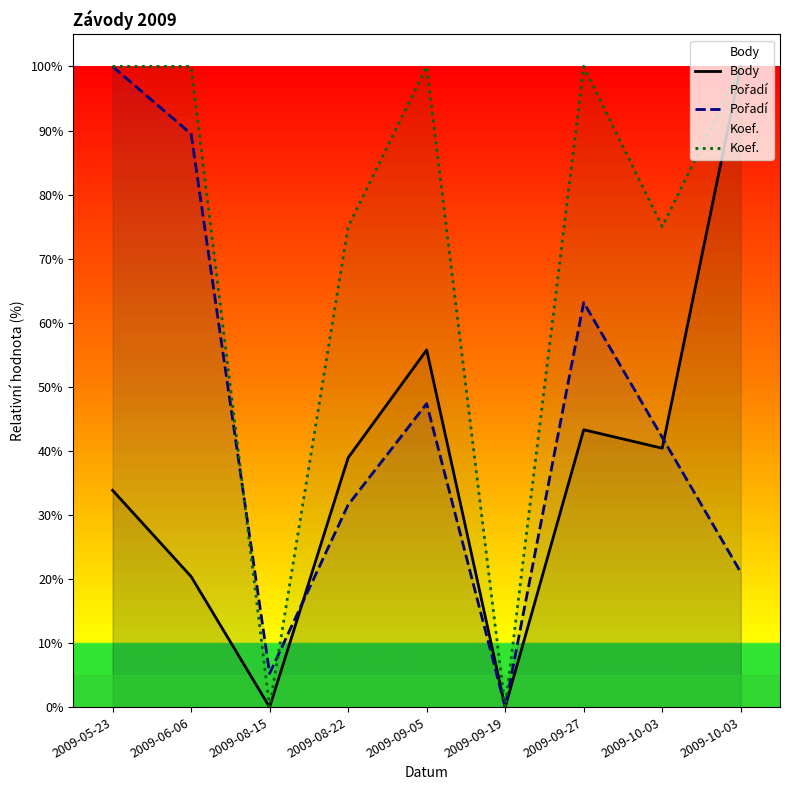

What is the label of the 4th point from the right?

2009-09-19